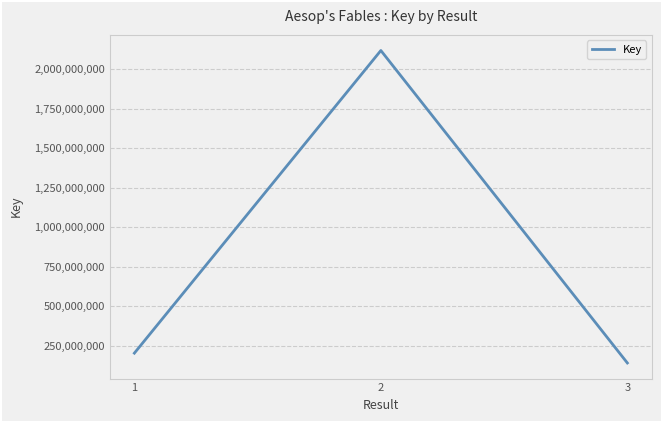

How many lines are shown in the chart?

1